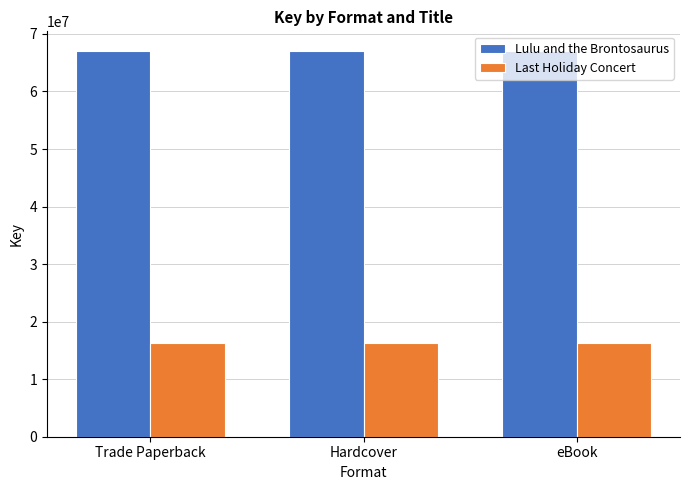

What position from the left is Hardcover?

2